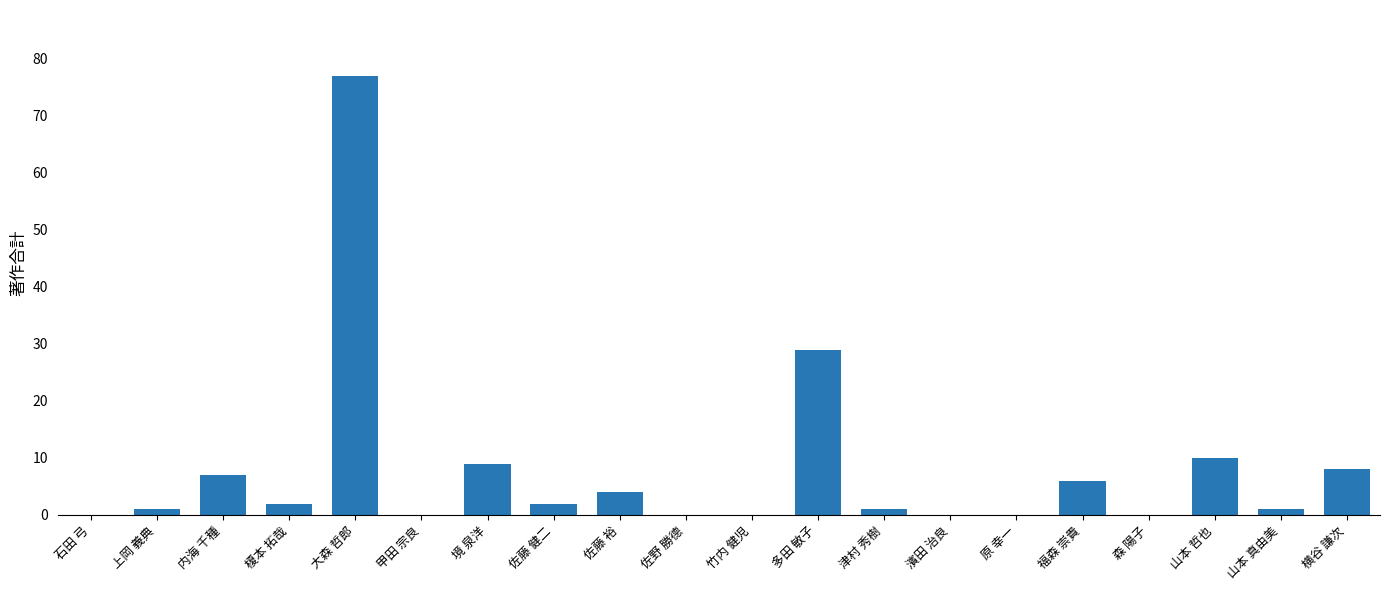

Between 佐藤 裕 and 津村 秀樹, which is larger?

佐藤 裕